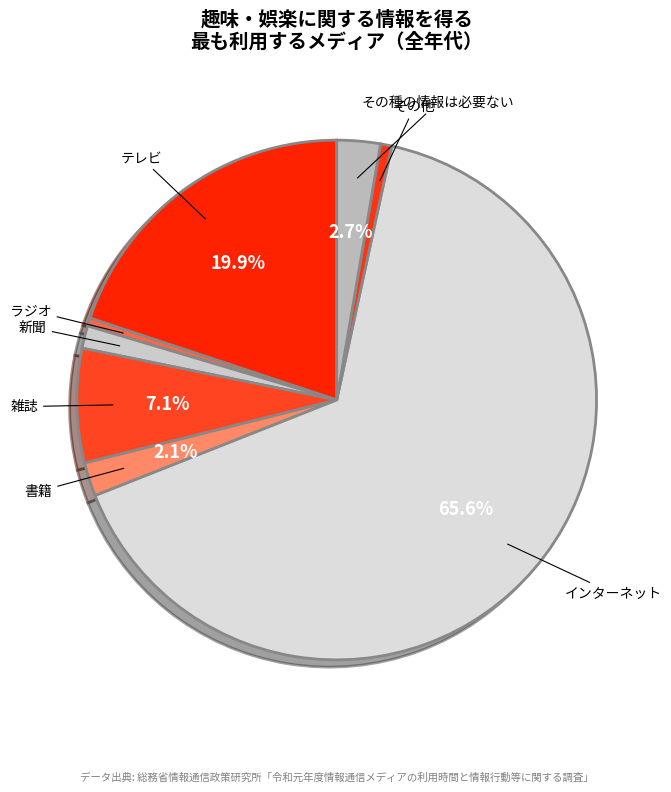

How many segments does this pie chart have?

8